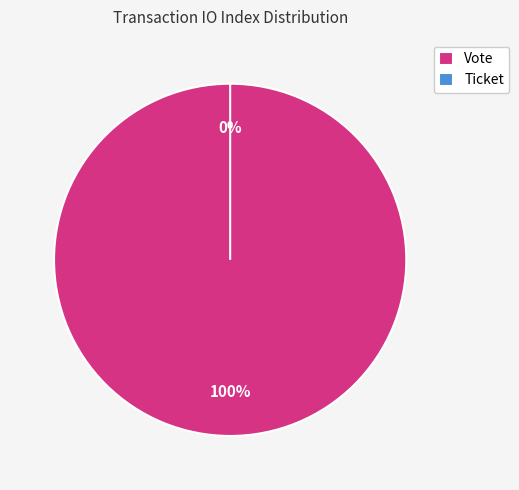

Is the sum of Vote and Ticket greater than half?

Yes